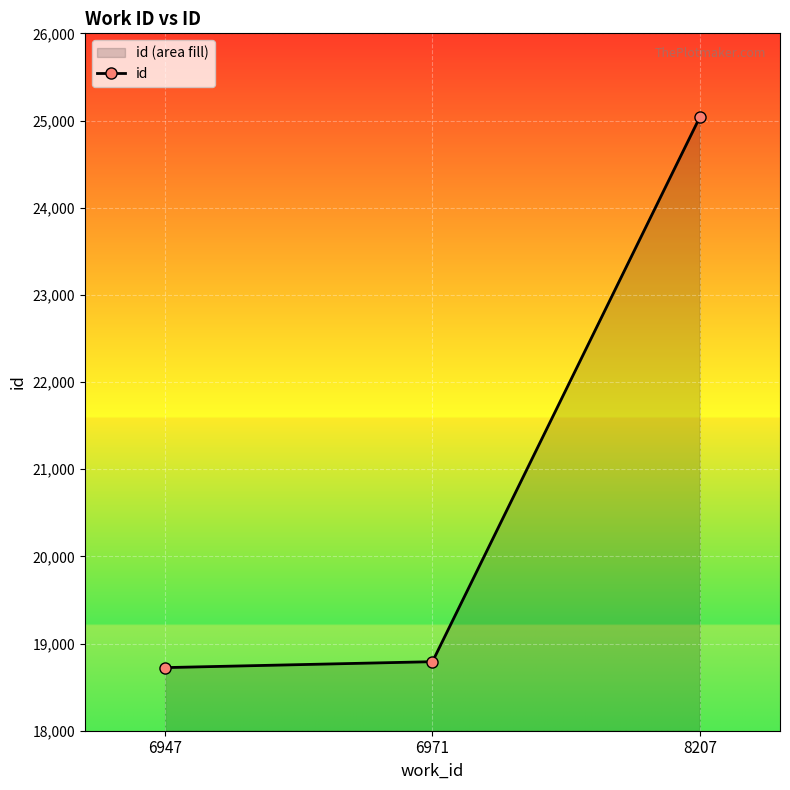

What is the difference between the maximum and minimum values?

6314